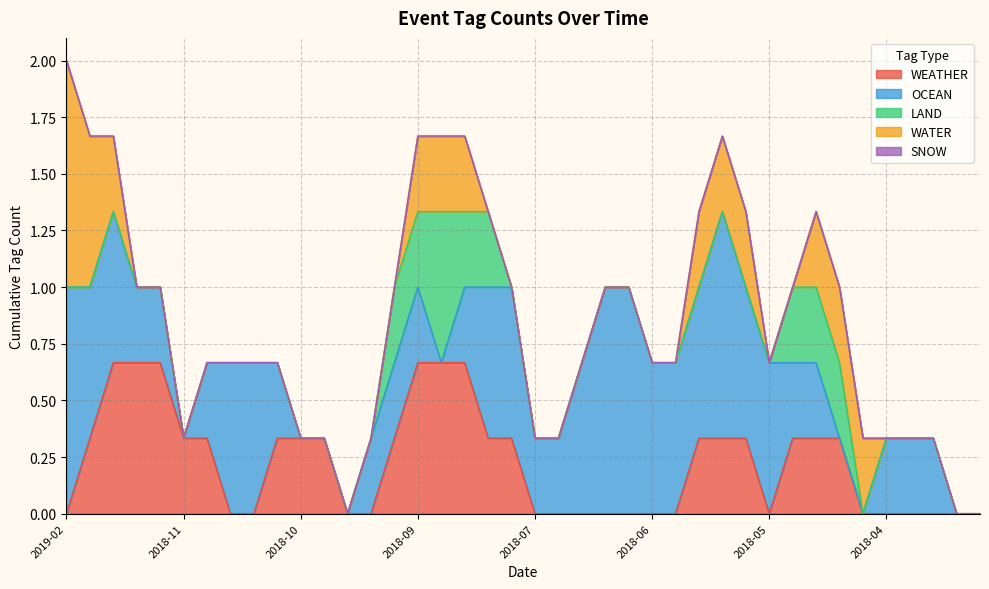

Which has a higher value, 2018-12-20 or 2018-07-26?

2018-12-20